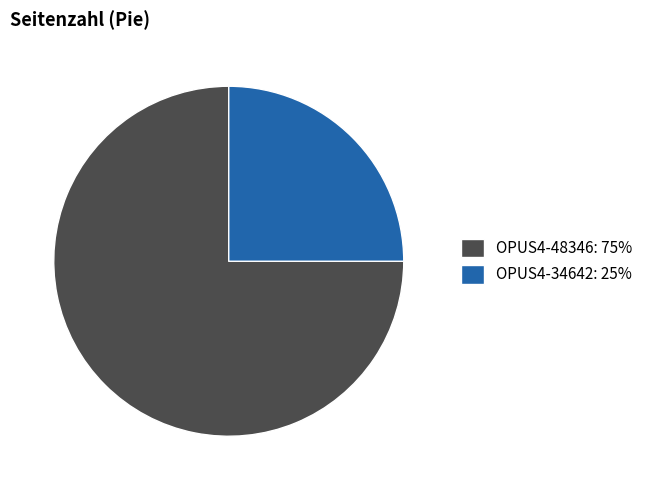

Which slice is the largest?

OPUS4-48346